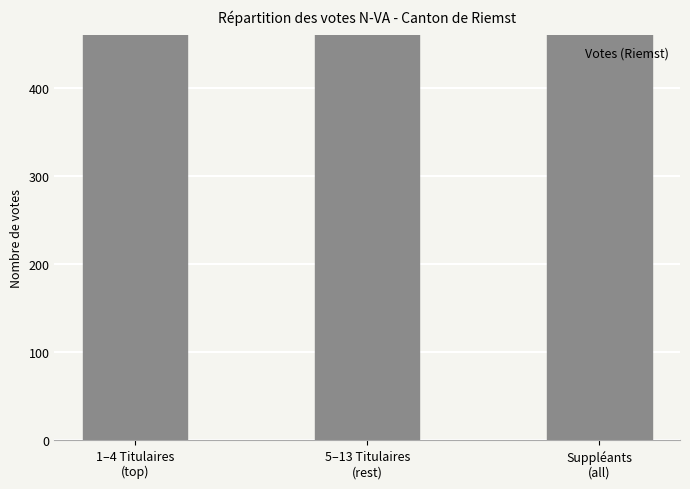

List the labels in order of value, largest first.

5–13 Titulaires
(rest), 1–4 Titulaires
(top), Suppléants
(all)